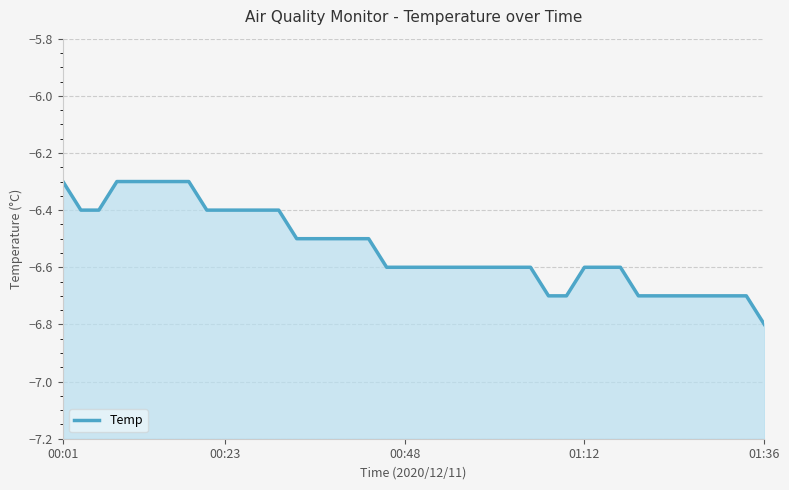

What is the value of the 16th point from the left?

-6.5